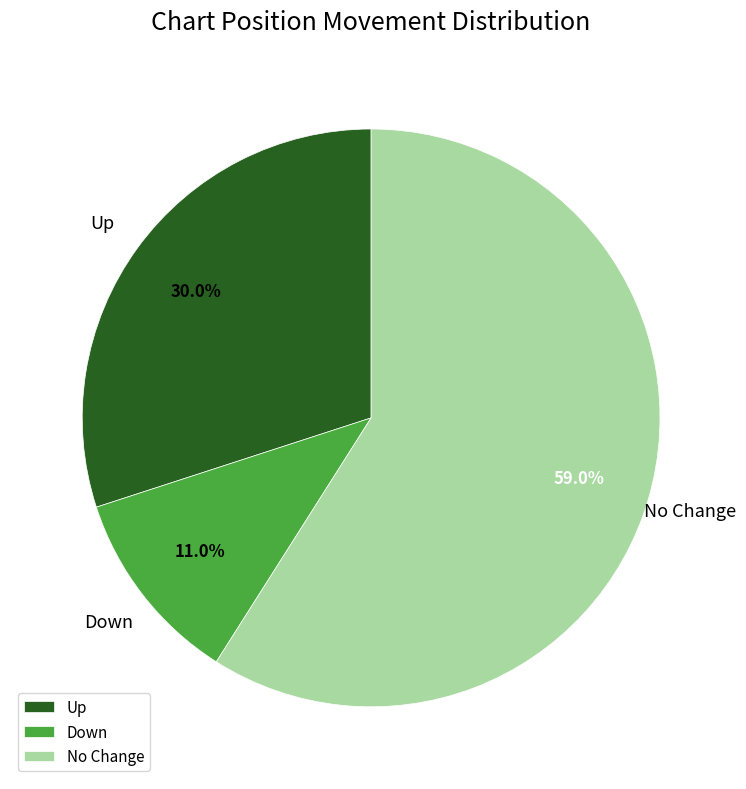

Count the number of slices in the pie.

3